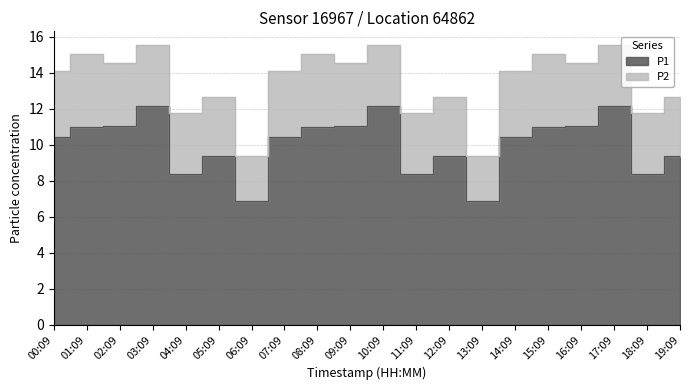

At which category does the data reach its first local valley?

04:09